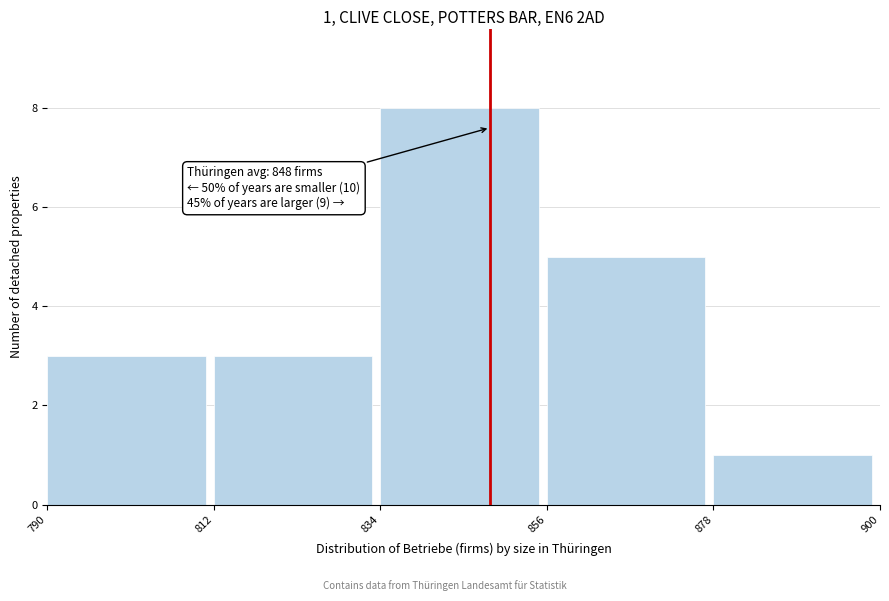

Over which range of the x-axis is the bar tallest?

834 to 856